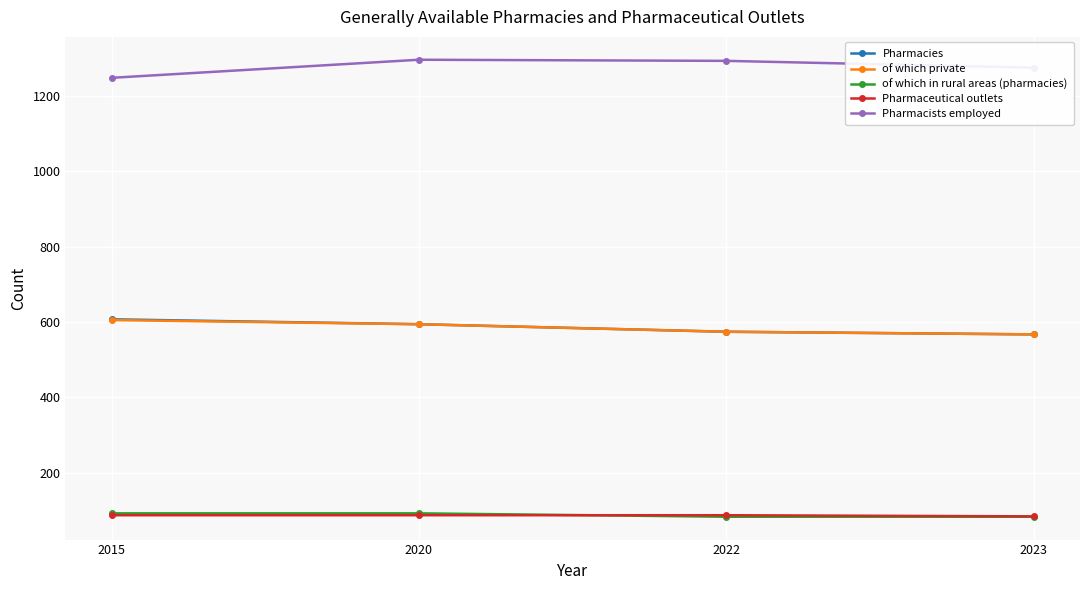

True or false: Pharmacies and Pharmaceutical outlets intersect in this chart.

False